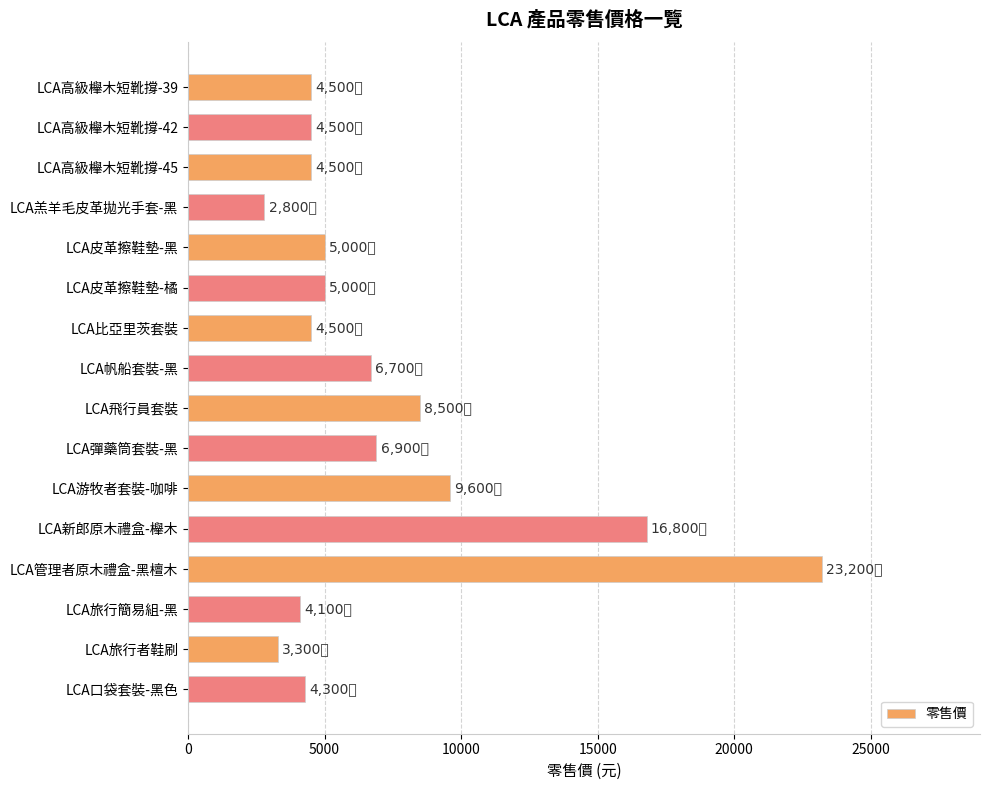

What is the smallest value displayed?

2800